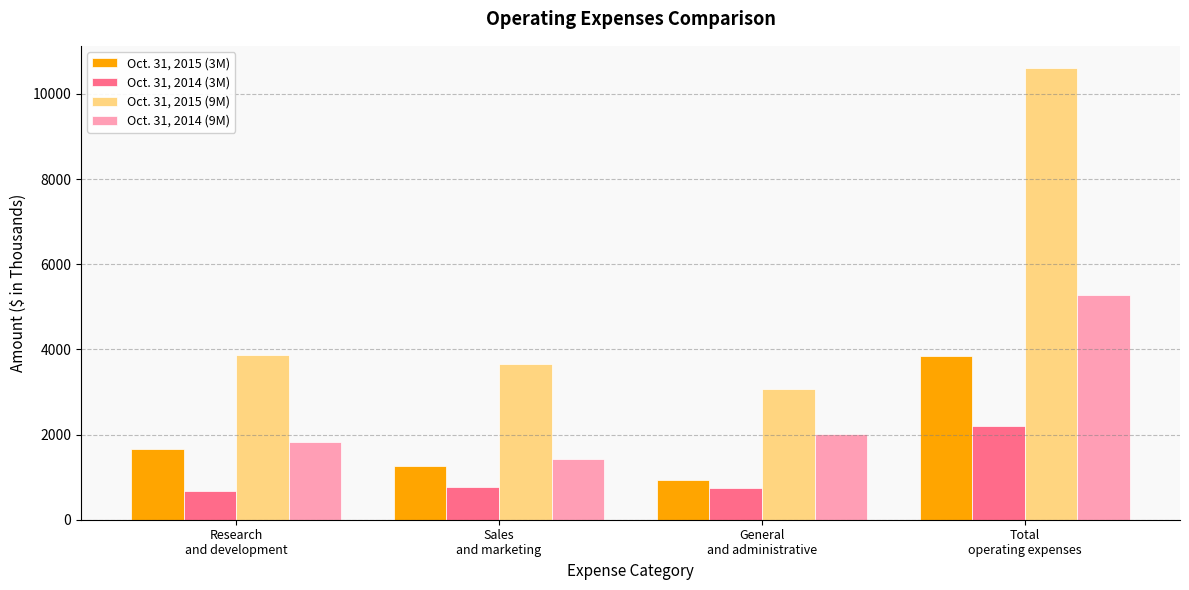

What is the label of the 1st bar from the right?

Total
operating expenses